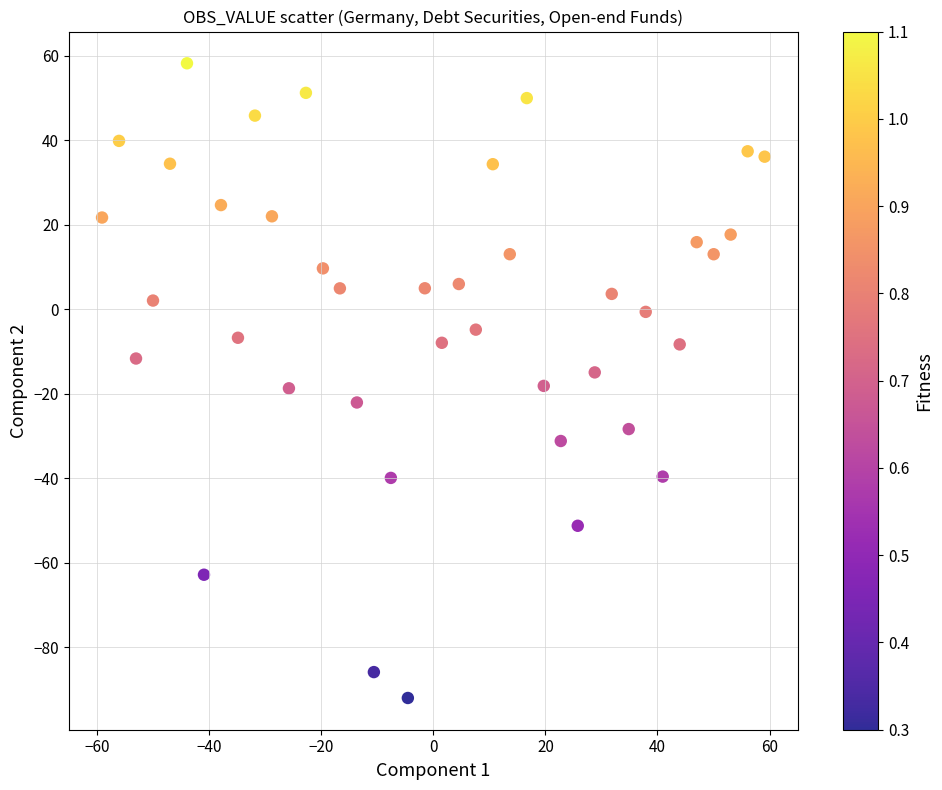

What is the range of Y values (max minus min)?

150.2